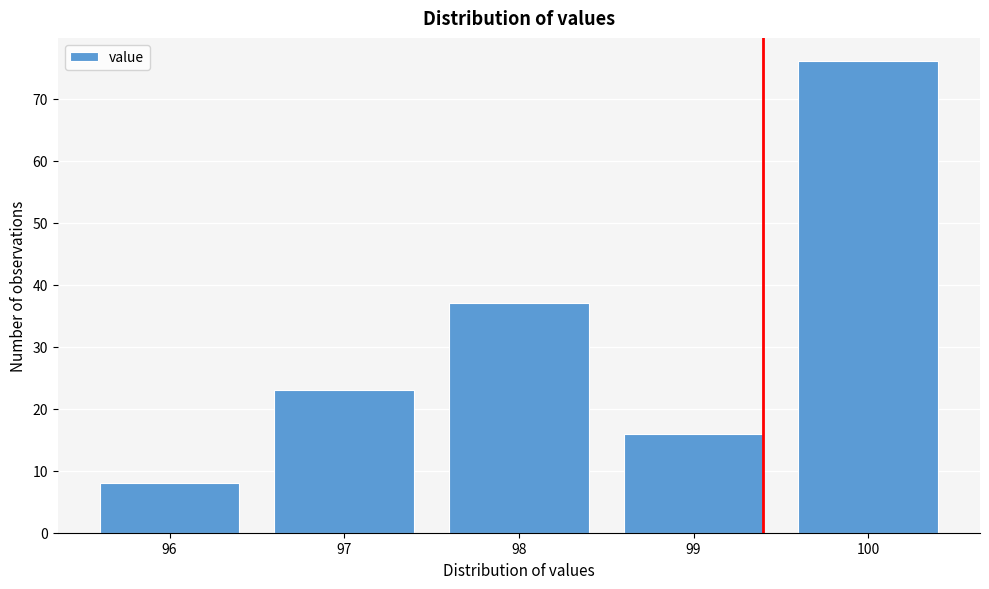

Reading left to right, transcribe all the data shown in this chart.

96=8	97=23	98=37	99=16	100=76